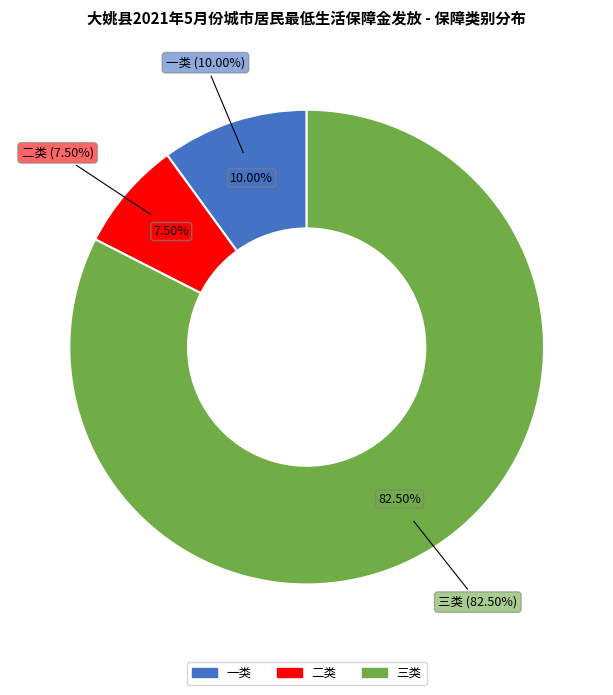

Combined, do 二类 and 一类 account for over 50%?

No